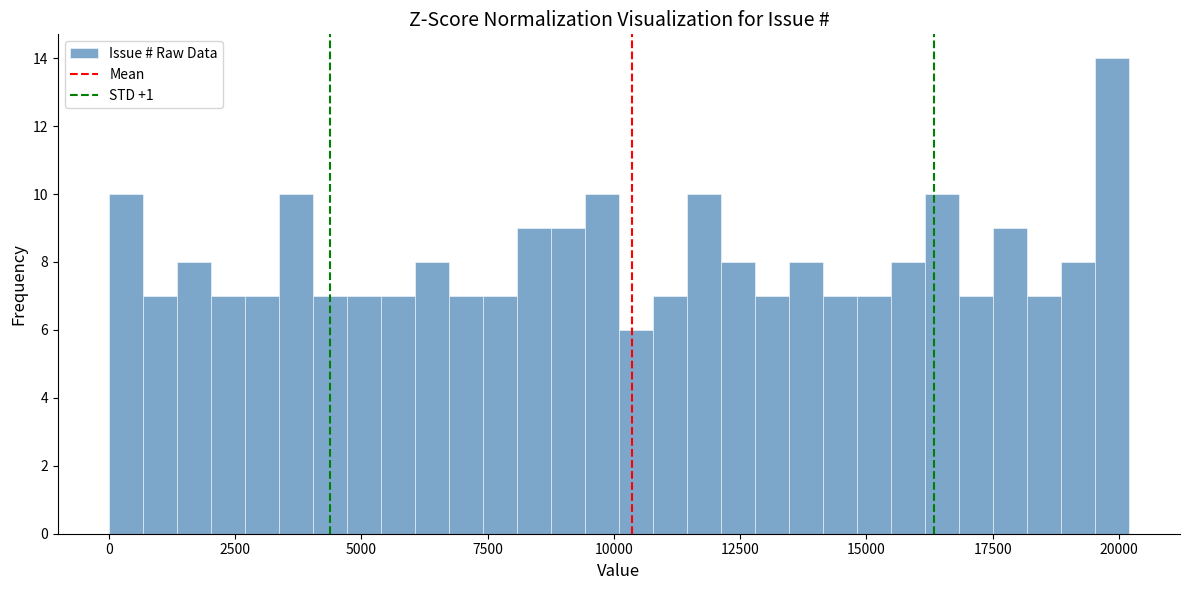

Read against the x-axis, roughly where is the centre of the tallest bar?

20000